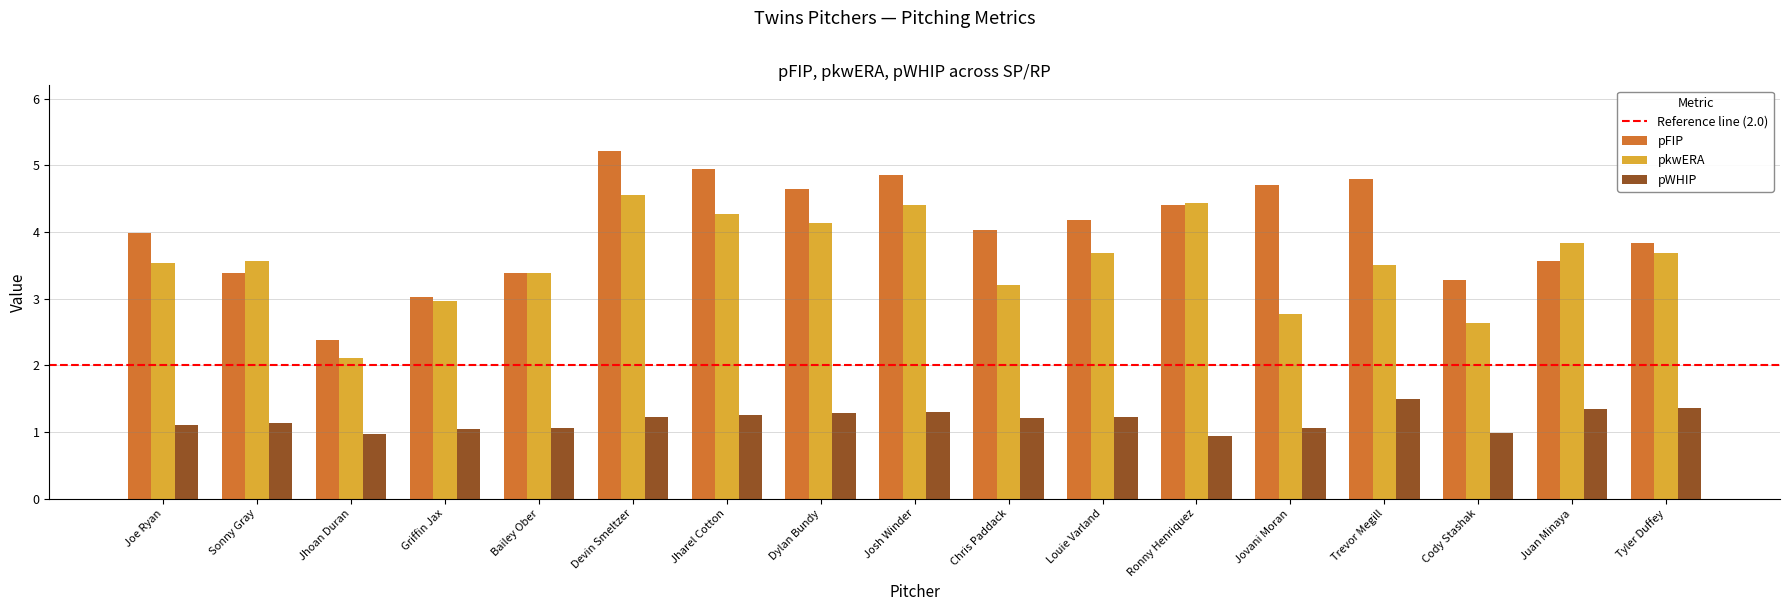

How many data points does each series have?

17